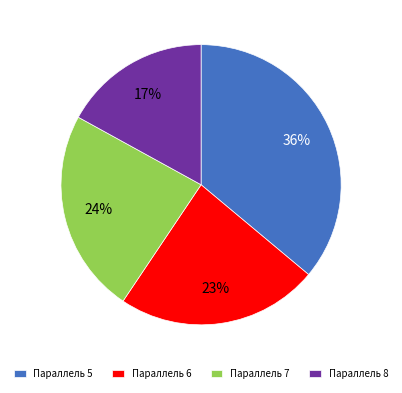

What is the largest slice in the pie chart?

Параллель 5